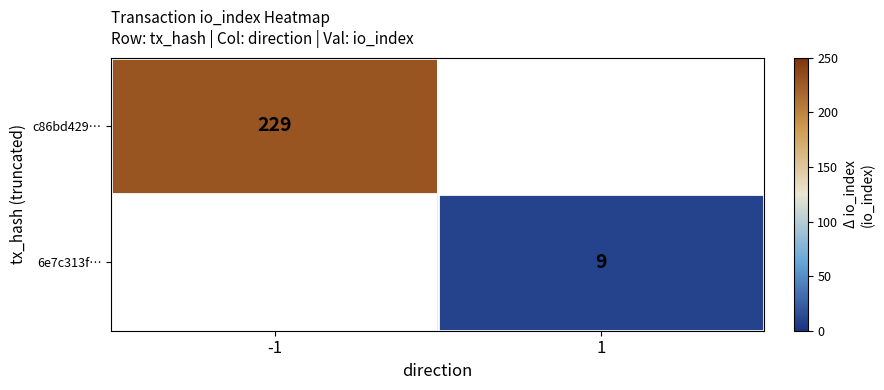

True or false: 6e7c313f… has a value of 3 at 1.

False